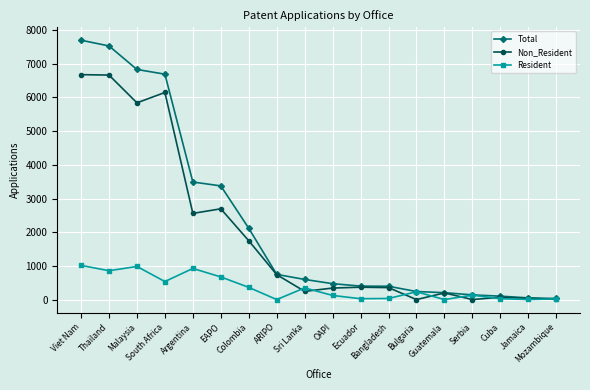

What is the difference between the maximum and minimum values in the Resident series?

1014